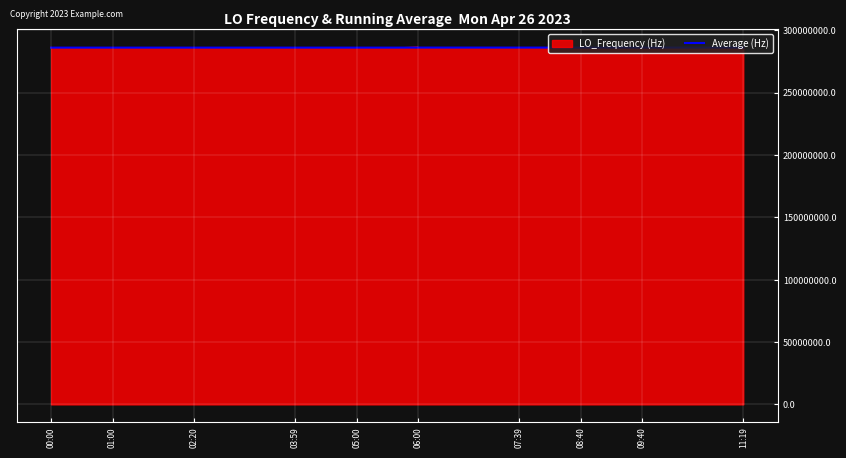

What is the greatest value displayed?

286682700.6